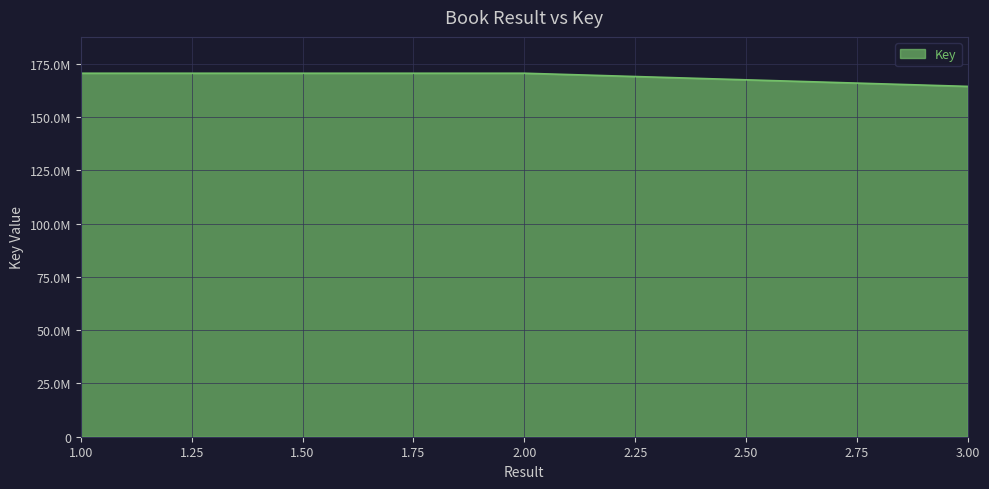

Does the chart display data point markers on the line(s)?

No